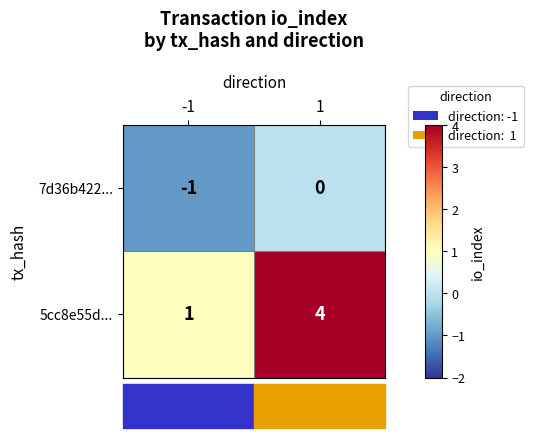

Read the 5cc8e55d... value at 1.

4